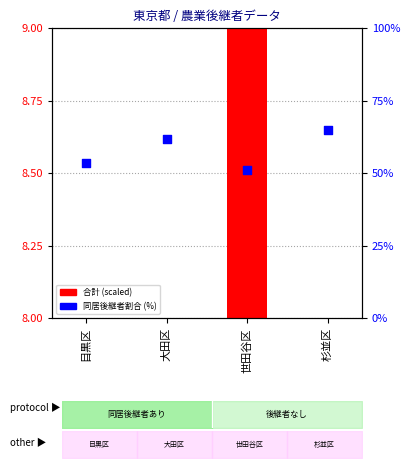

Which series has the largest Y range (max minus min)?

同居後継者割合 (%)